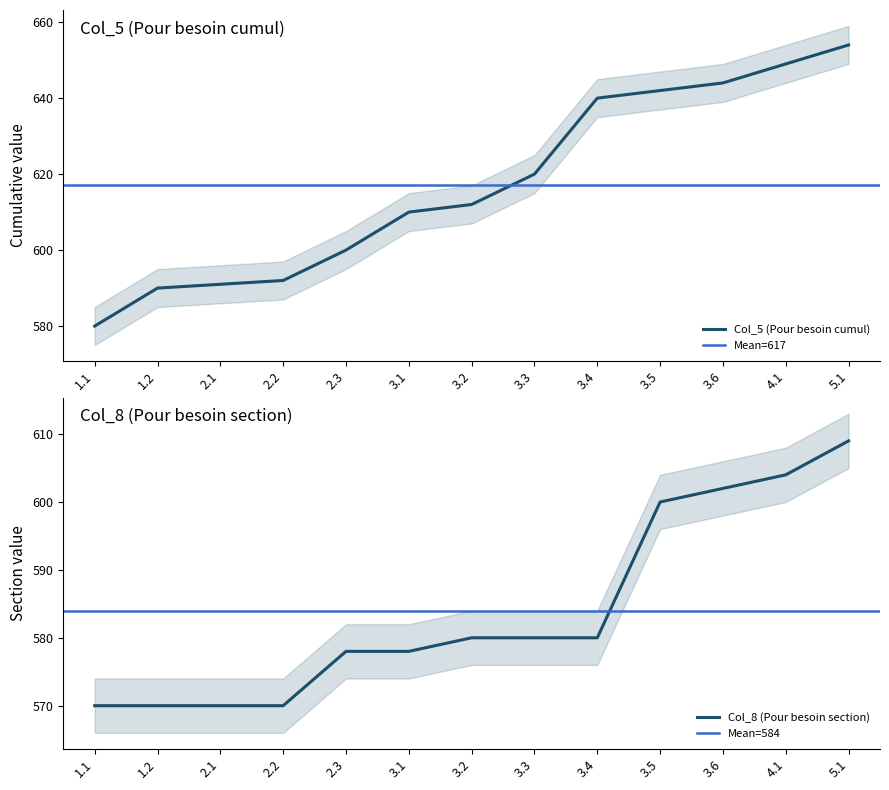

How many lines are shown in the chart?

2